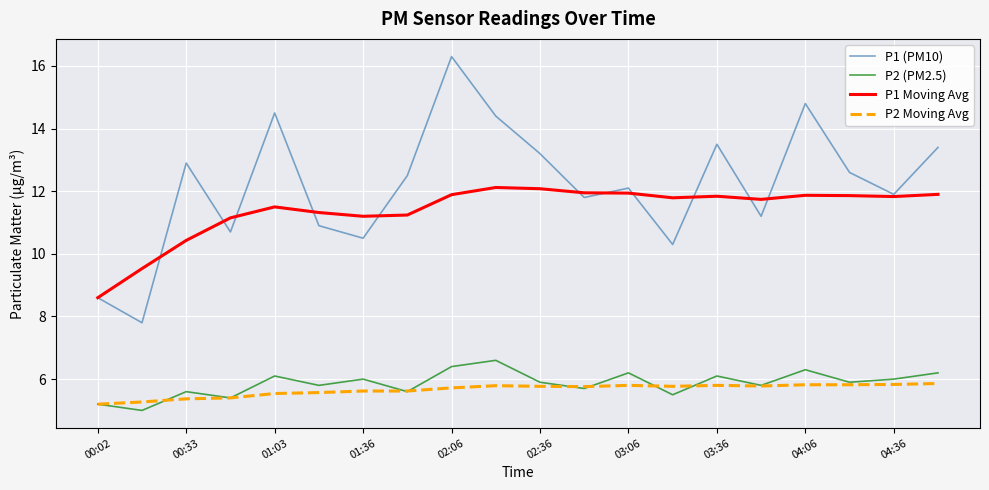

What are all the series names shown in the legend?

P1 (PM10), P2 (PM2.5), P1 Moving Avg, P2 Moving Avg